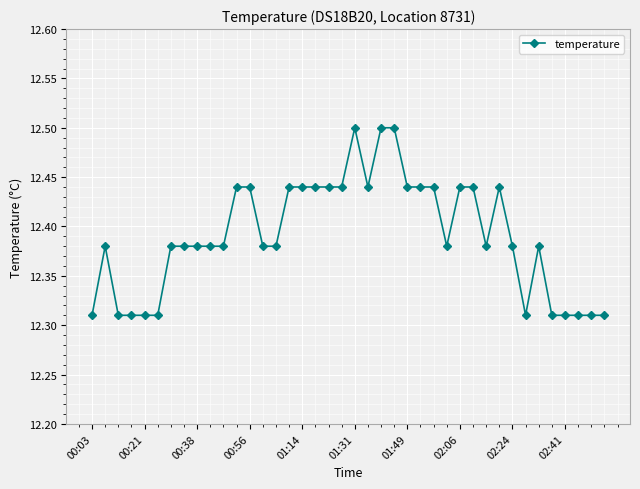

What is the greatest value displayed?

12.5